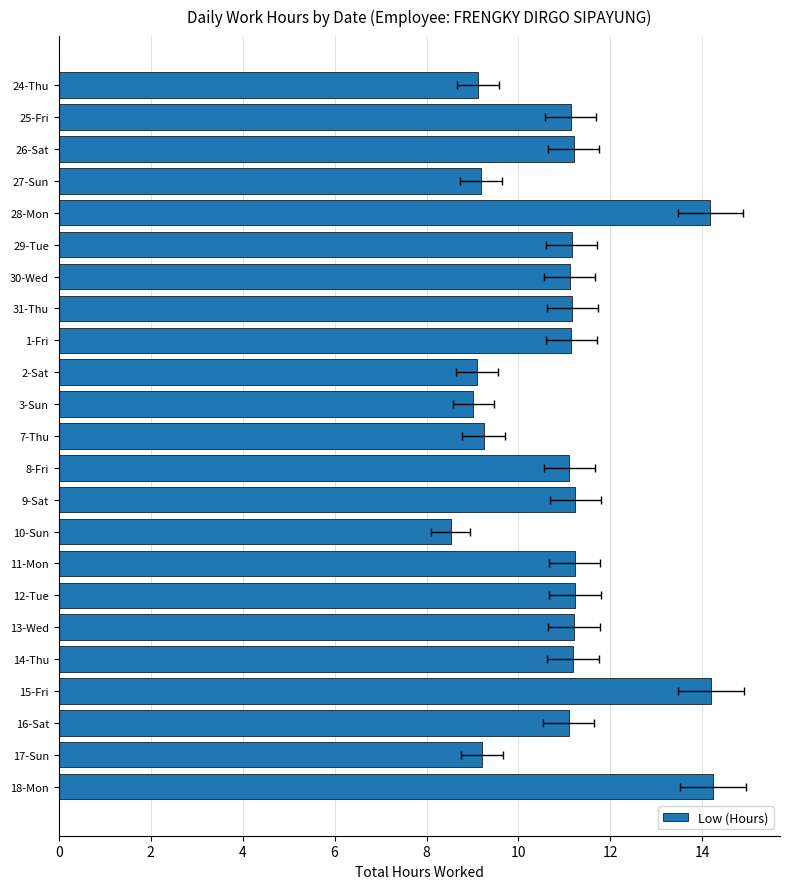

What is the label of the 13th bar from the left?

8-Fri